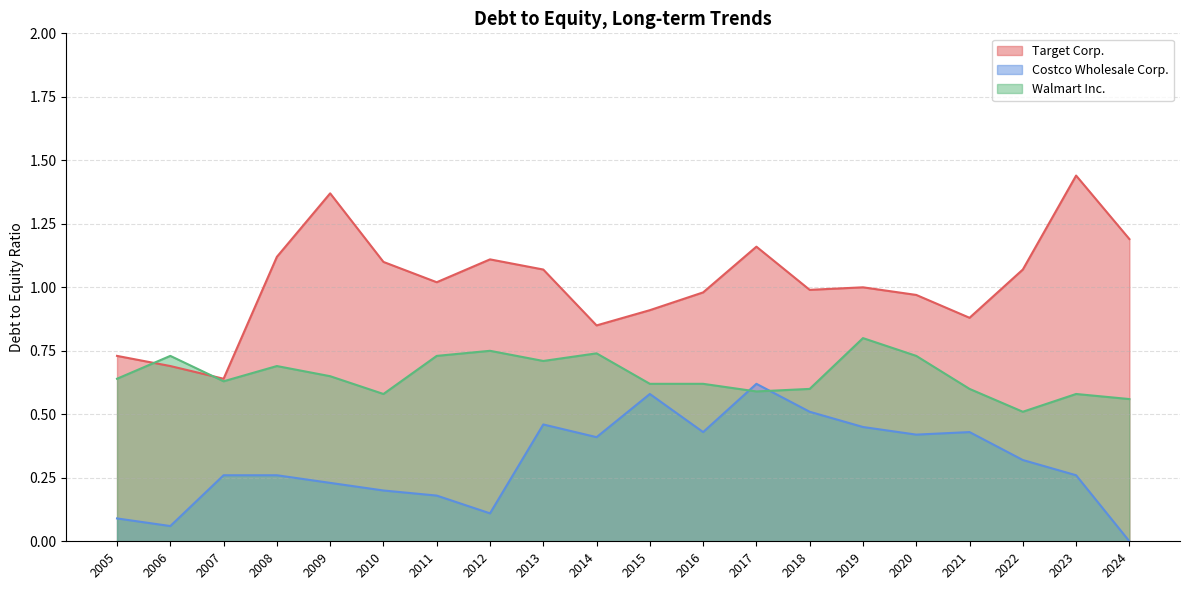

What is the average value of the Costco Wholesale Corp. series?

0.3